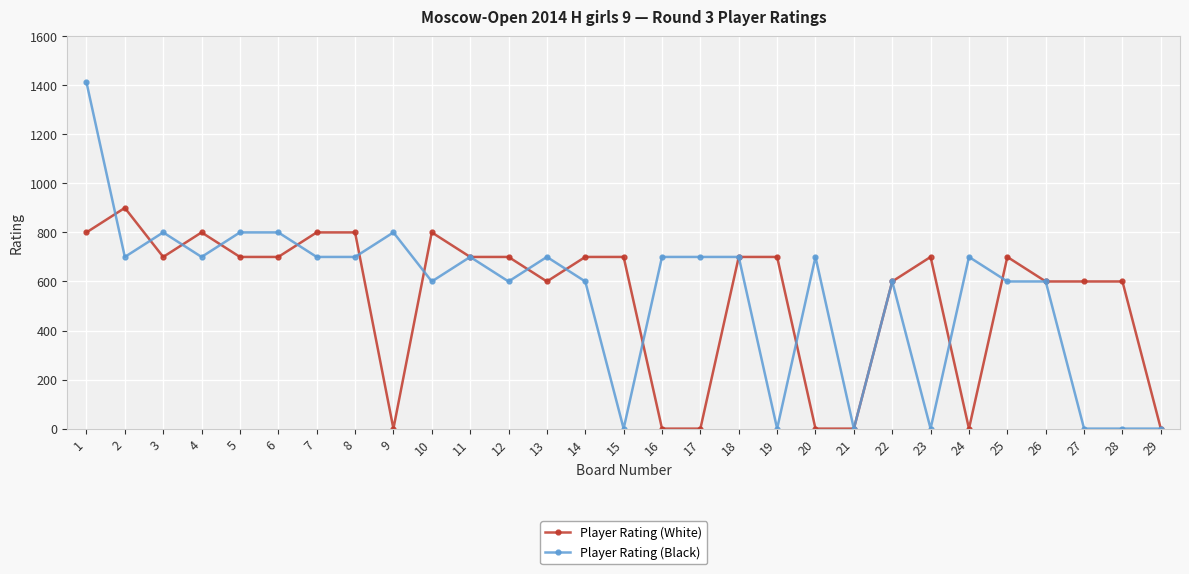

What is the difference between the Player Rating (White) values at 28 and 19?

100